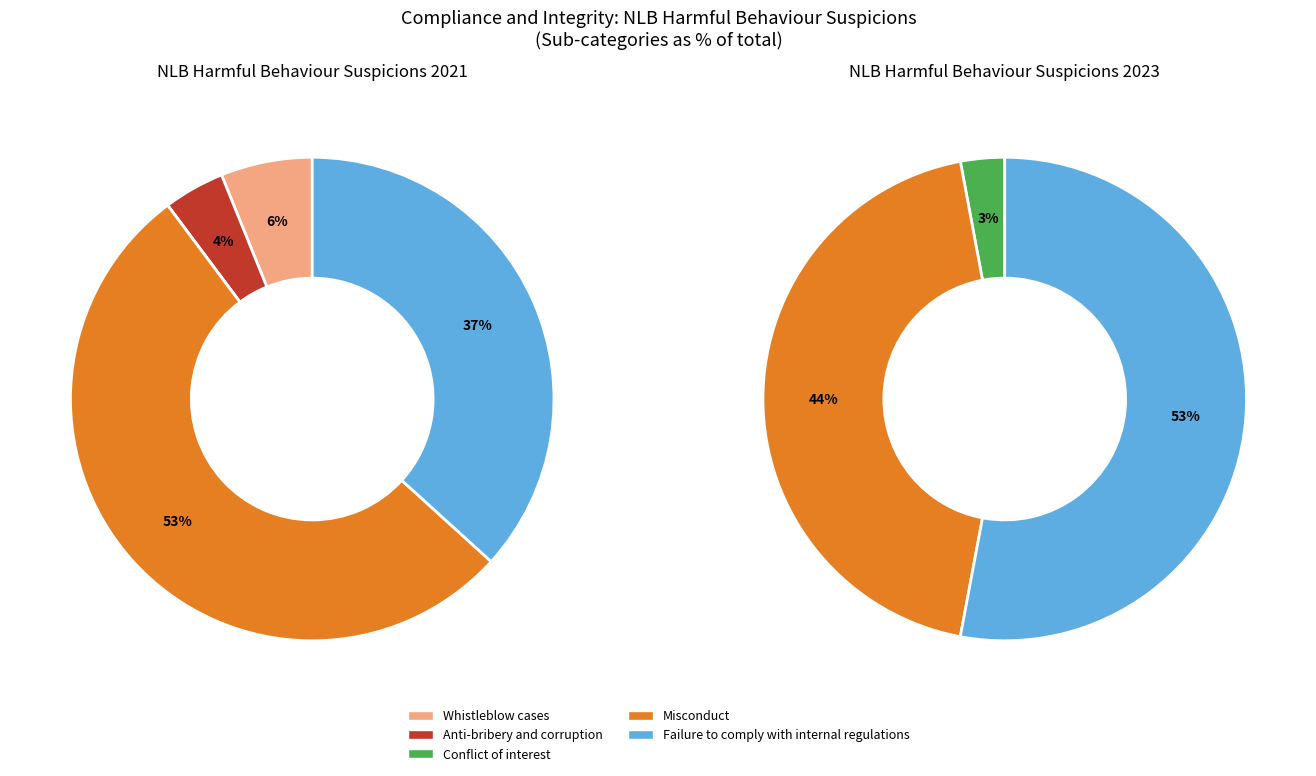

What is the largest slice in the pie chart?

Misconduct